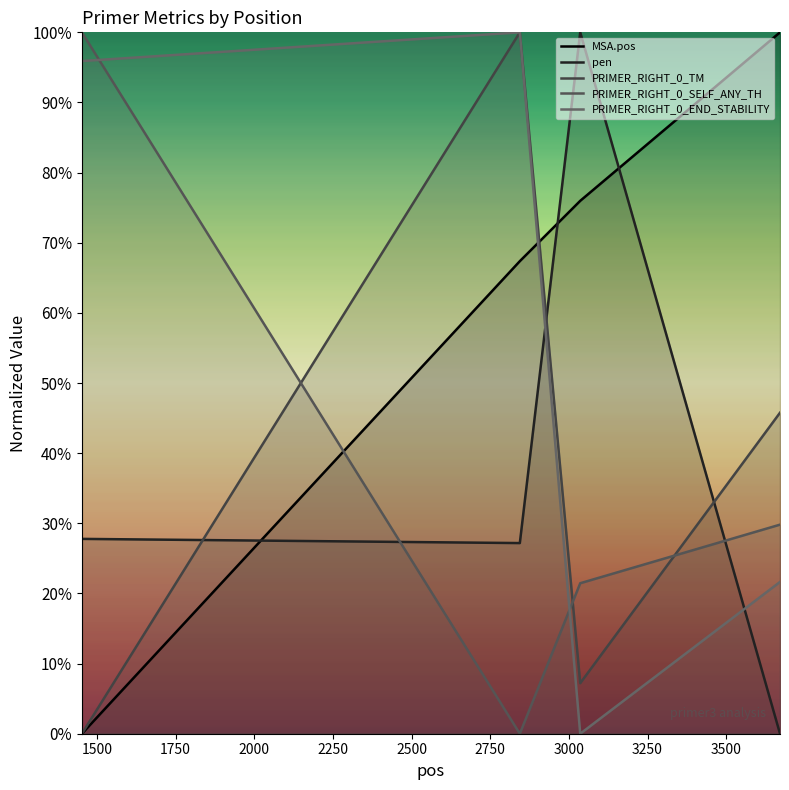

What is the sum of all PRIMER_RIGHT_0_TM values?

153.0